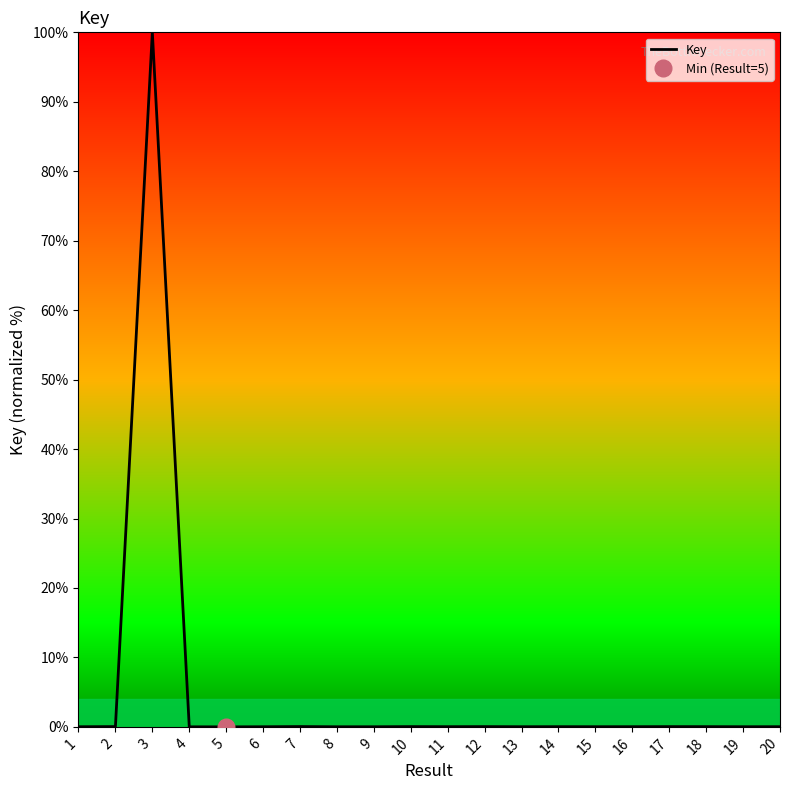

Does the chart have visible grid lines?

No